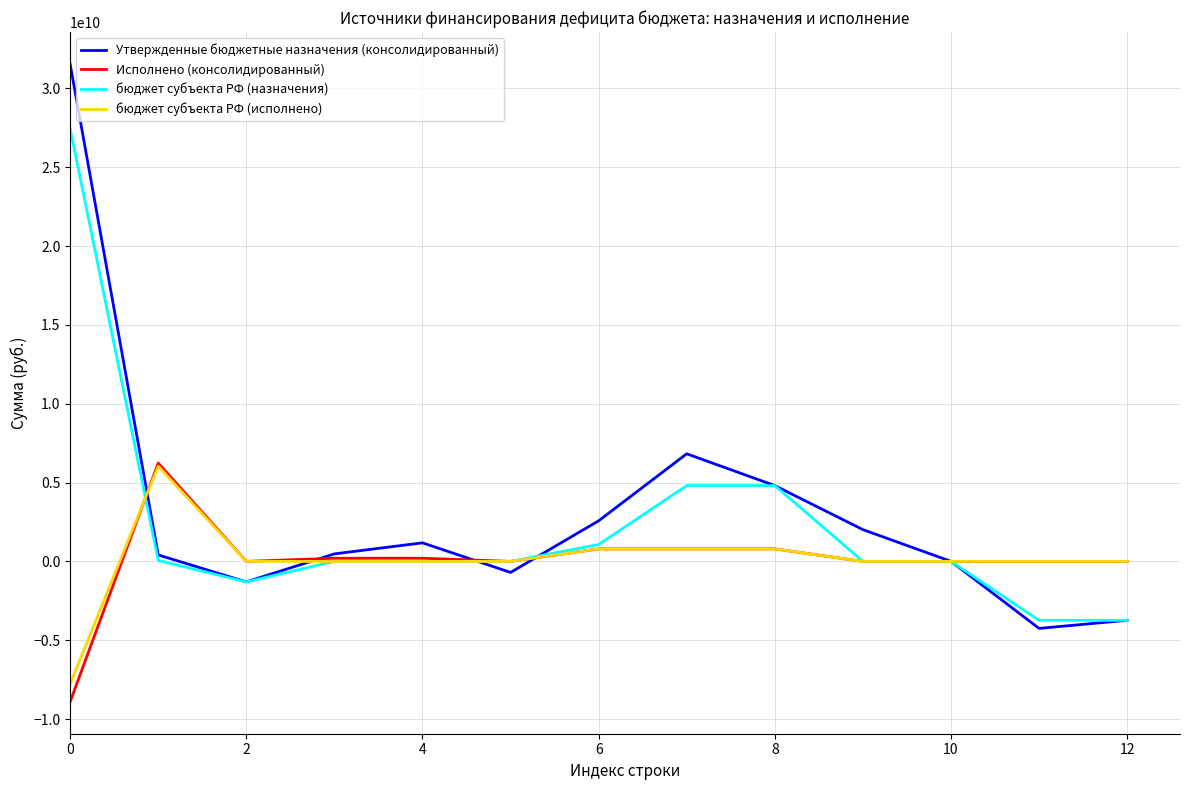

Which series has the widest spread of values?

Утвержденные бюджетные назначения (консолидированный)